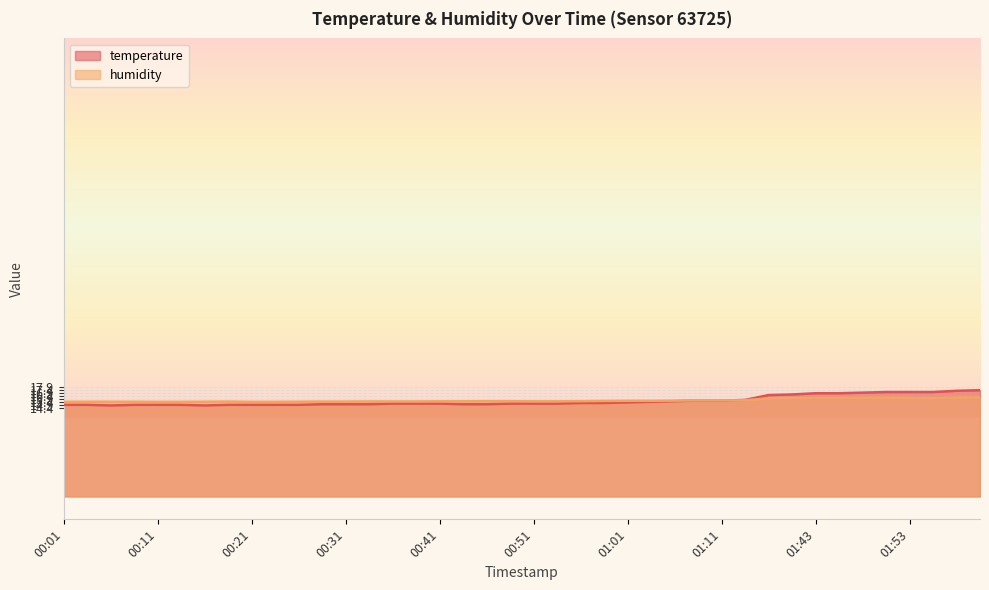

Is the value of temperature at 00:38 greater than the value of humidity at 02:12?

No